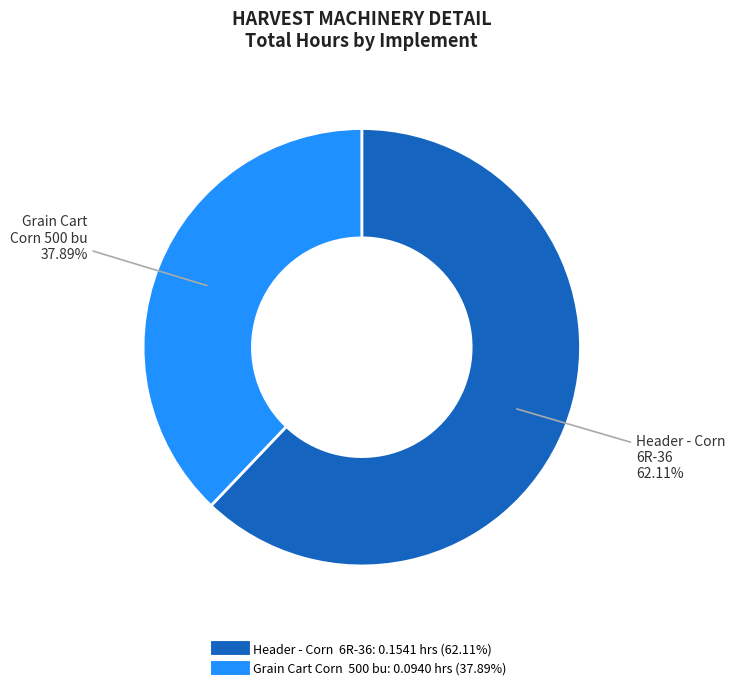

Is the sum of Header - Corn 6R-36 and Grain Cart Corn 500 bu greater than half?

Yes